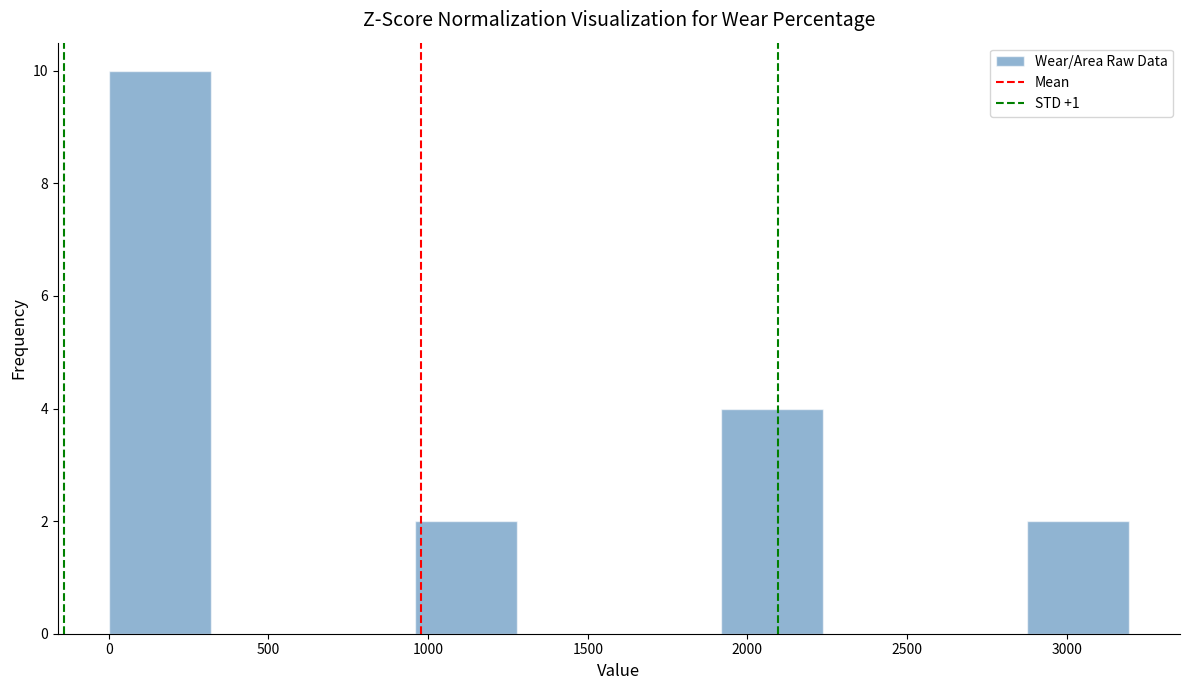

Over which range of the x-axis is the bar tallest?

0 to 300